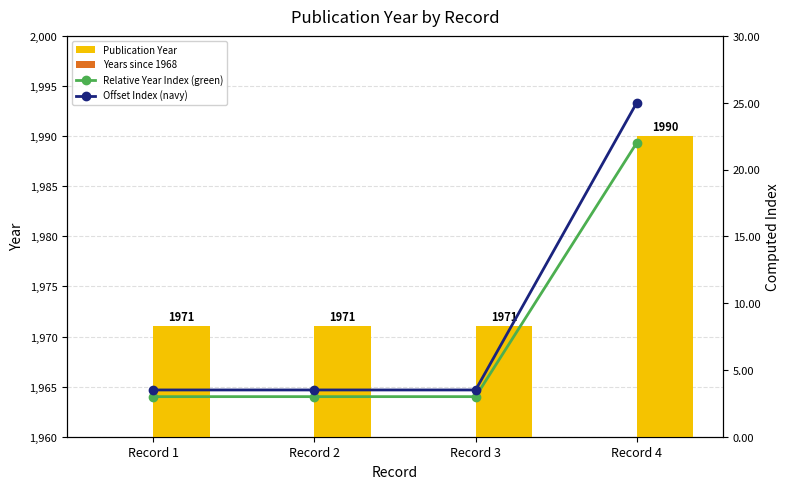

Reading left to right, what are all the values shown in this chart?

Publication Year: 1971.0	1971.0	1971.0	1990.0
Years since 1968: 3.0	3.0	3.0	22.0
Relative Year Index (green): 3.0	3.0	3.0	22.0
Offset Index (navy): 3.5	3.5	3.5	25.0